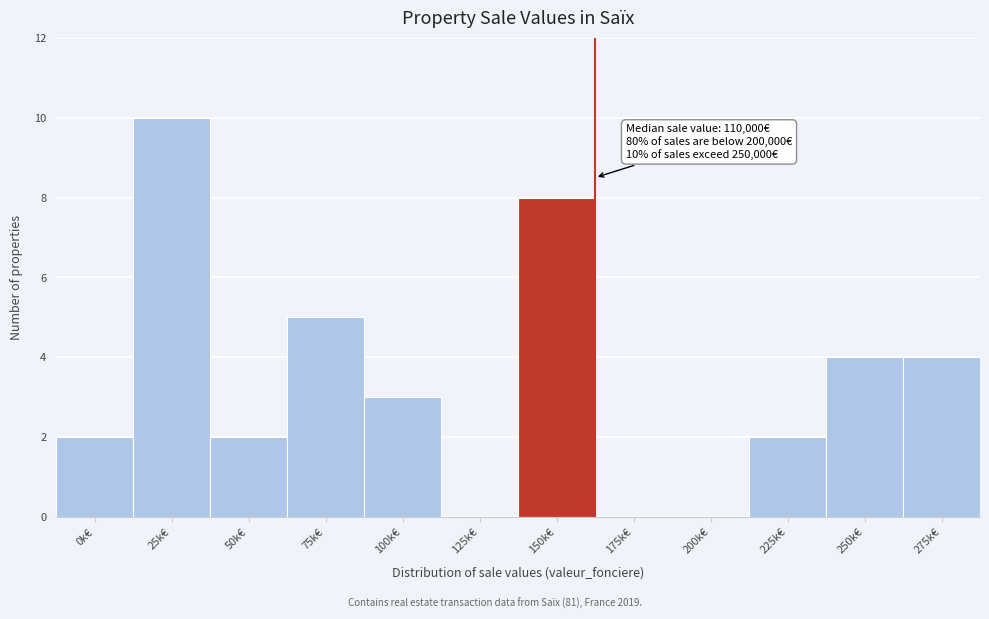

Reading left to right, list all the values displayed in this chart.

0k€=2	25k€=10	50k€=2	75k€=5	100k€=3	125k€=0	150k€=8	175k€=0	200k€=0	225k€=2	250k€=4	275k€=4